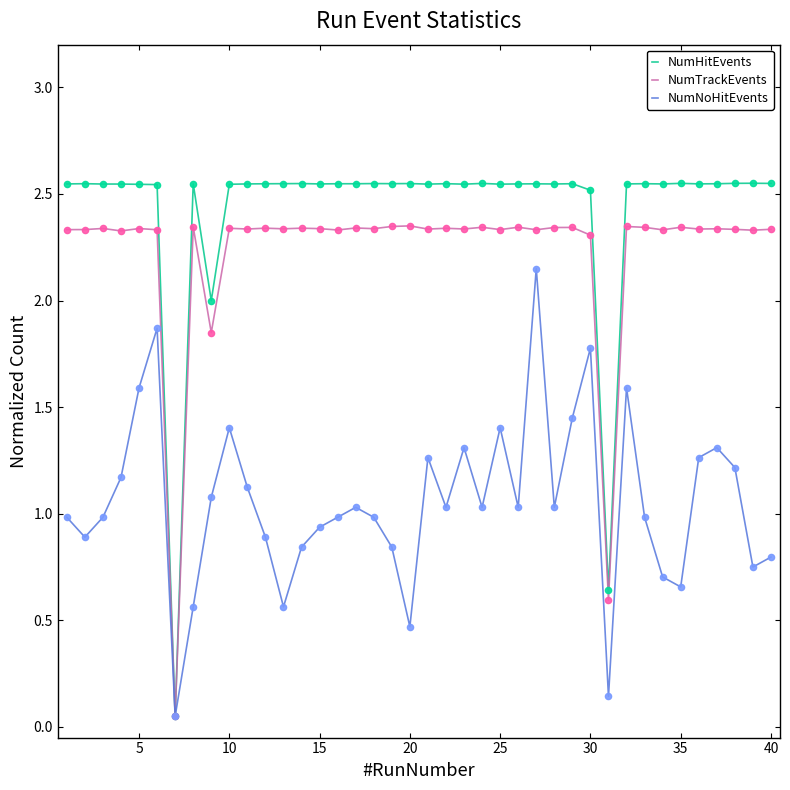

Which series has the largest total across all categories?

NumHitEvents